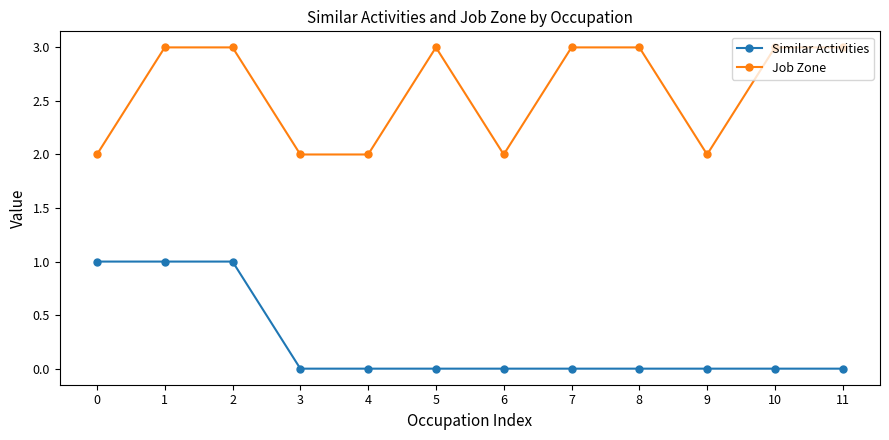

Rank the series by their maximum value, from lowest to highest.

Similar Activities, Job Zone